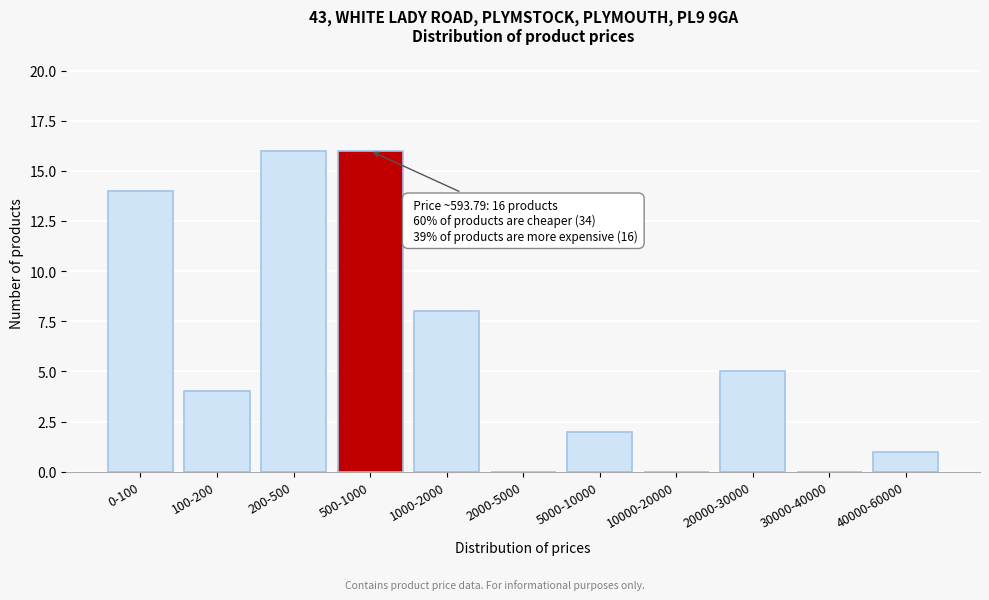

Reading left to right, extract all data points from this chart.

0-100=14	100-200=4	200-500=16	500-1000=16	1000-2000=8	2000-5000=0	5000-10000=2	10000-20000=0	20000-30000=5	30000-40000=0	40000-60000=1